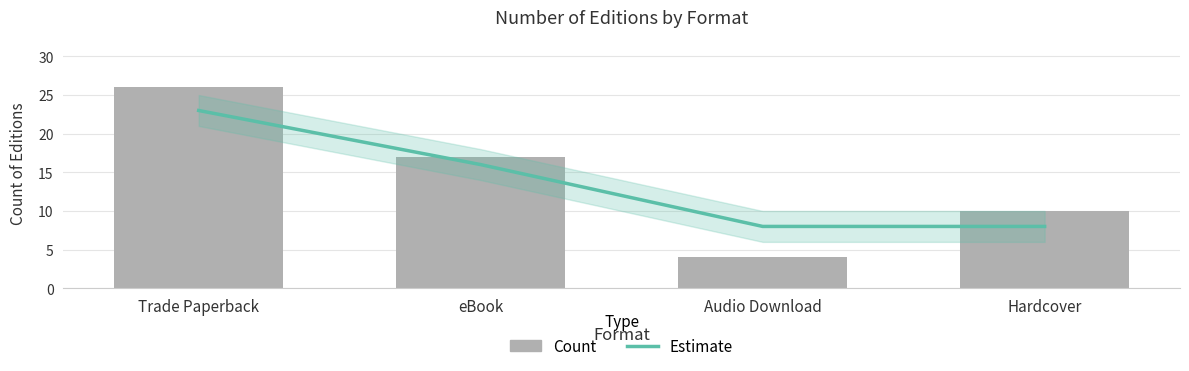

What is the lowest value of the Count series?

4